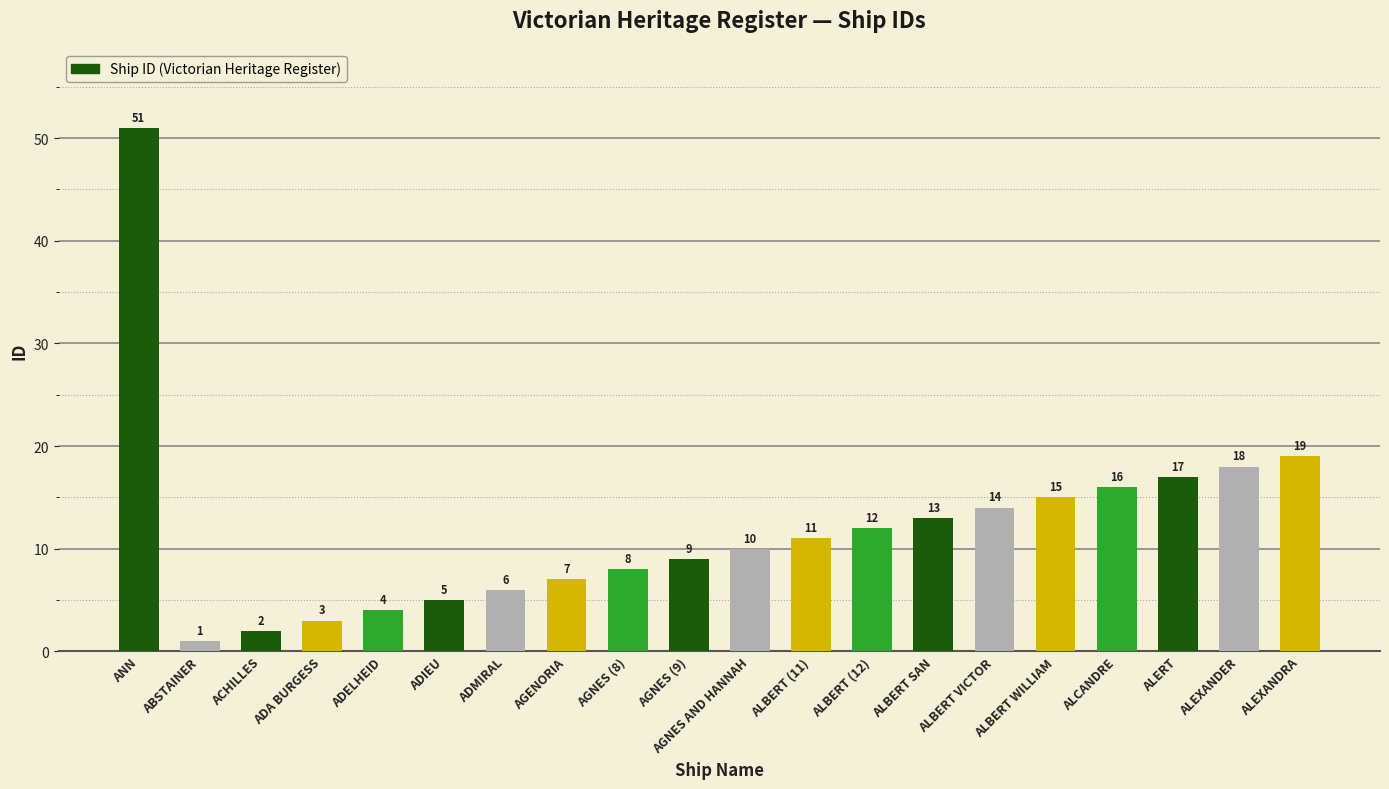

Where does the data first go above 11?

ANN